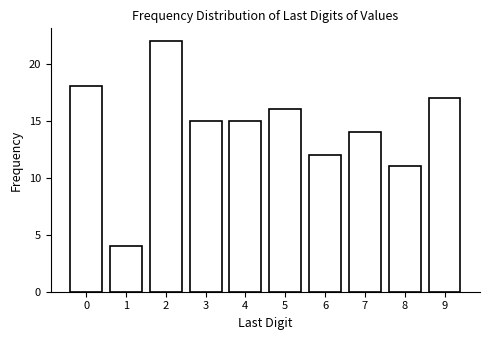

Reading left to right, transcribe all the data shown in this chart.

18	4	22	15	15	16	12	14	11	17